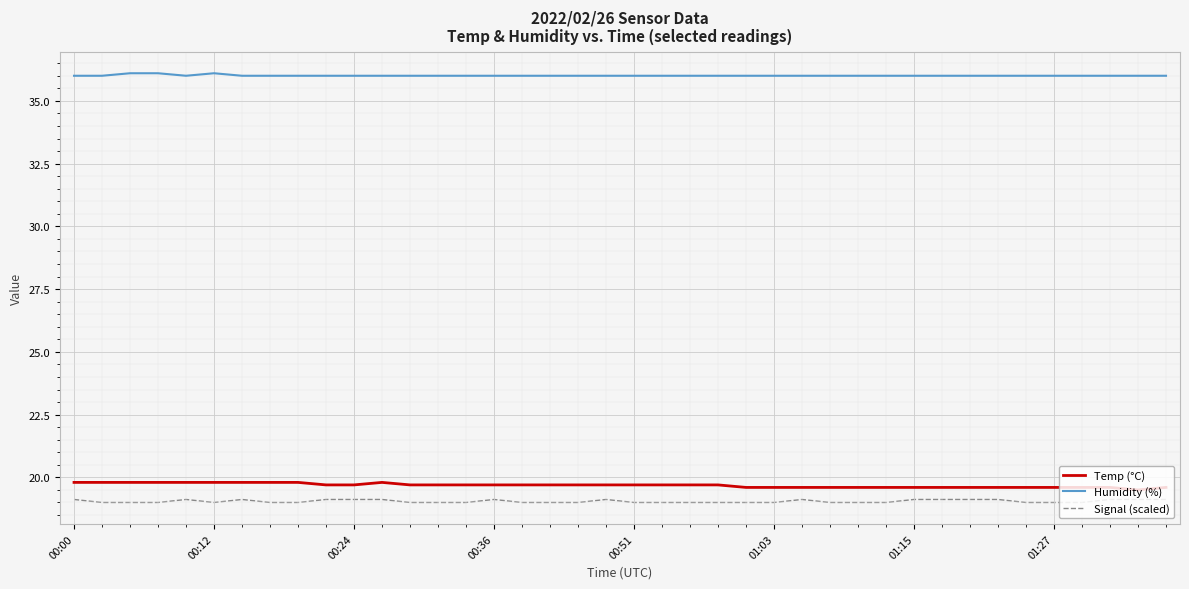

What is the maximum value shown in the chart?

36.1